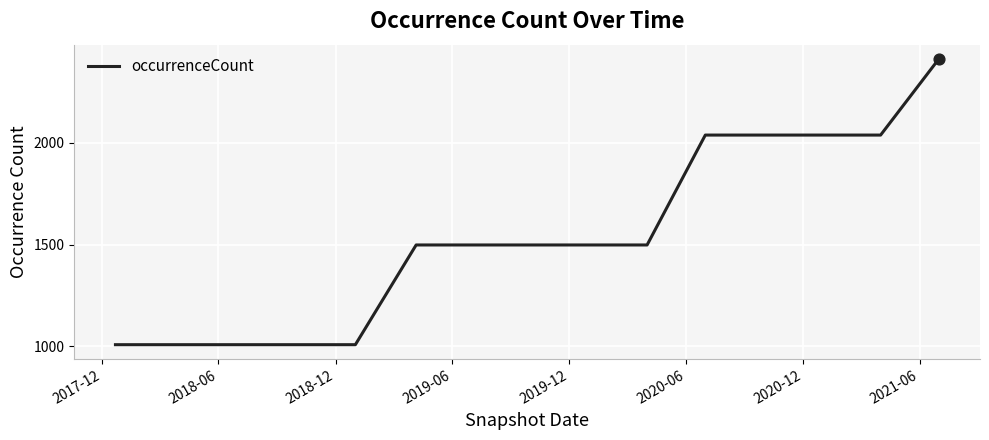

What is the smallest value displayed?

1008